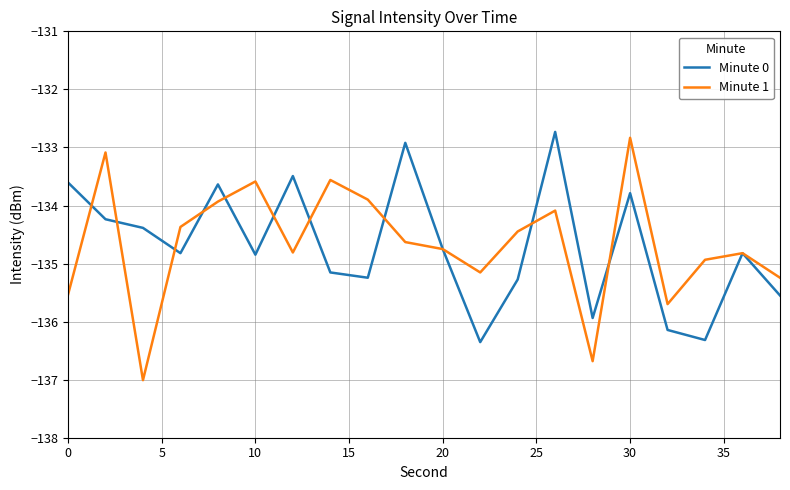

What is the minimum value shown in the chart?

-137.0